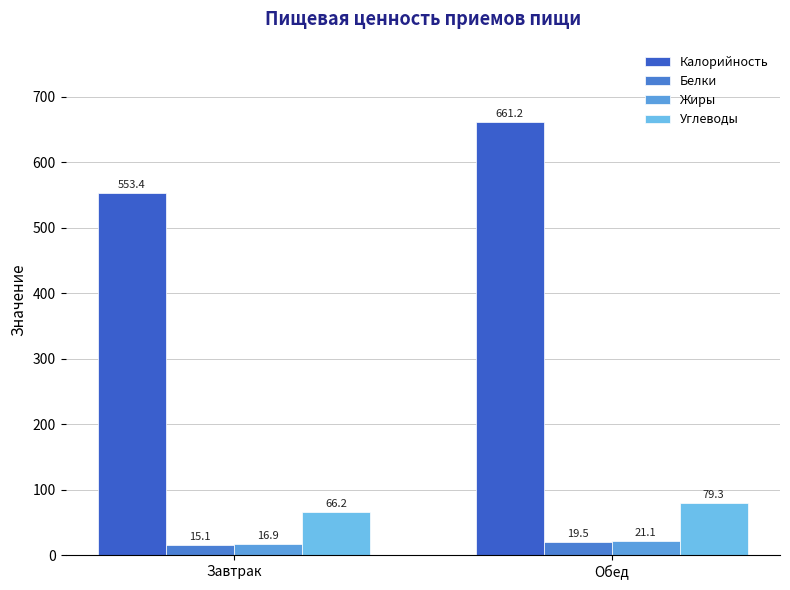

What is the label of the 2nd bar from the right?

Завтрак